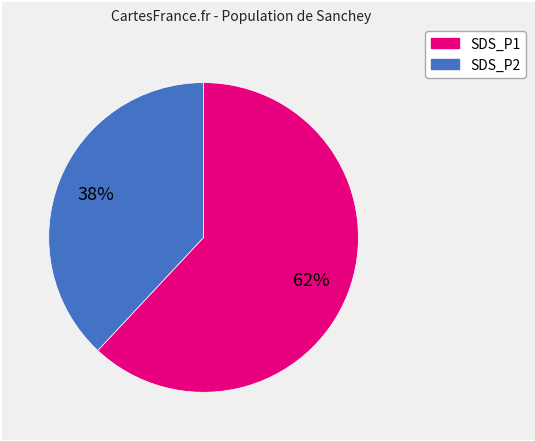

Does SDS_P2 account for over 50% of the chart?

No